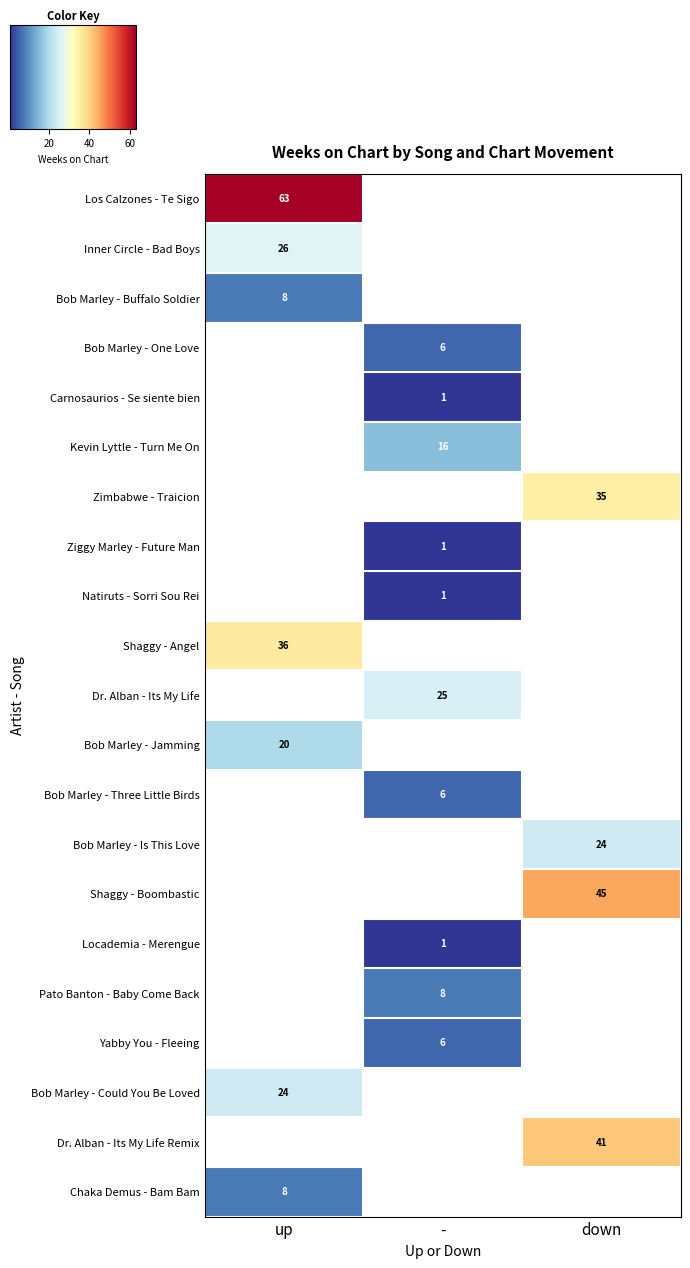

True or false: Bob Marley - Jamming has a value of 20 at up.

True